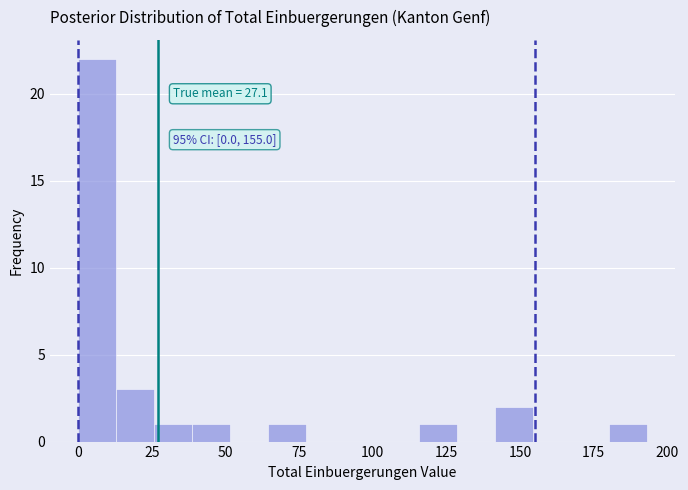

Read against the x-axis, roughly where is the centre of the tallest bar?

5